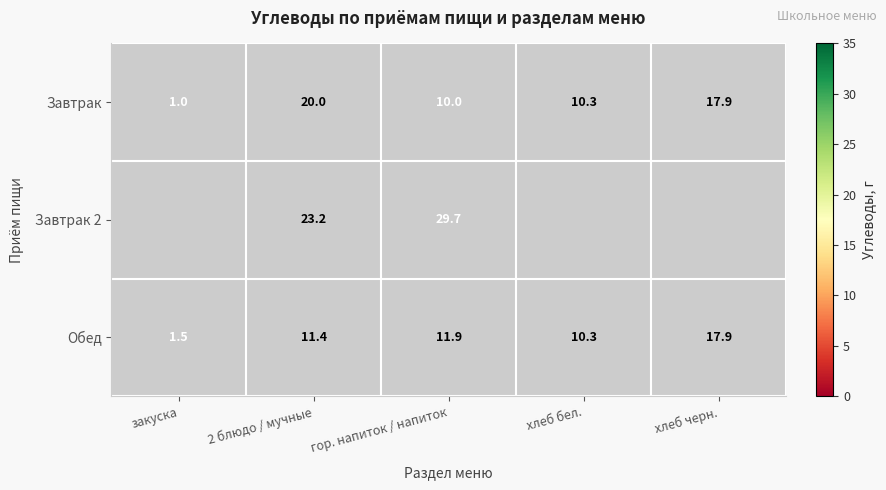

Is the value of Завтрак at хлеб черн. greater than the value of Завтрак 2 at 2 блюдо / мучные?

No